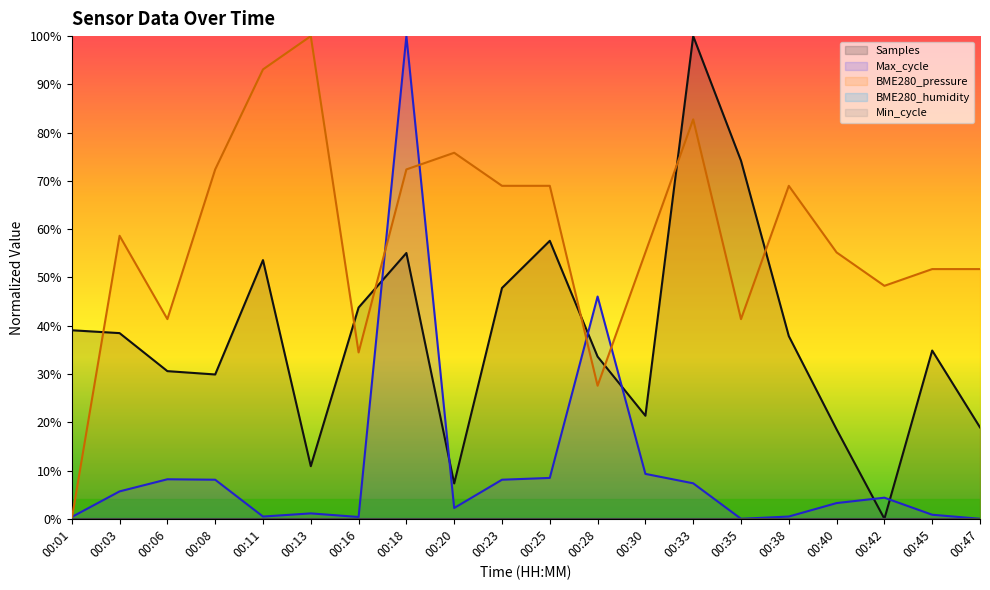

The Samples series shows 130.1 at 00:35. True or false?

False